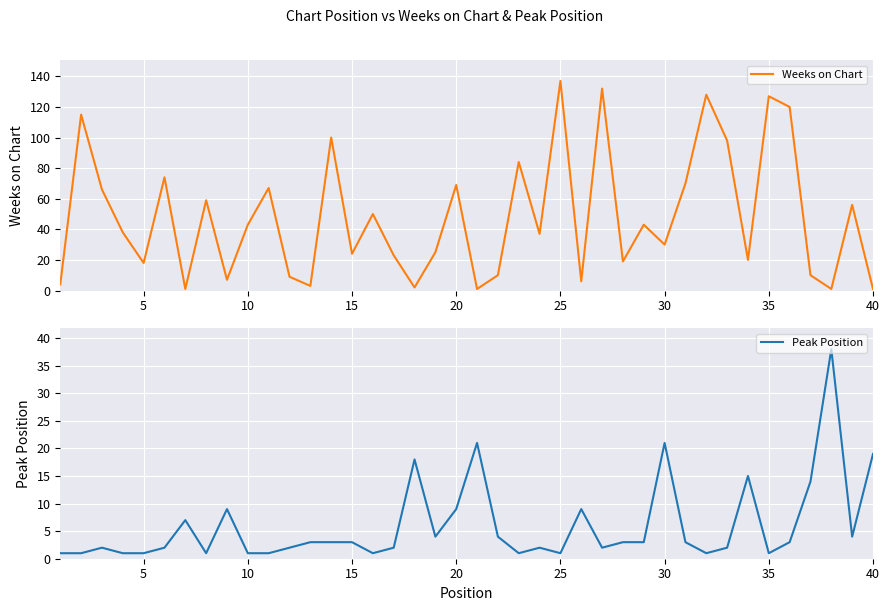

In Peak Position, how many points are higher than both neighbors (excluding endpoints)?

10